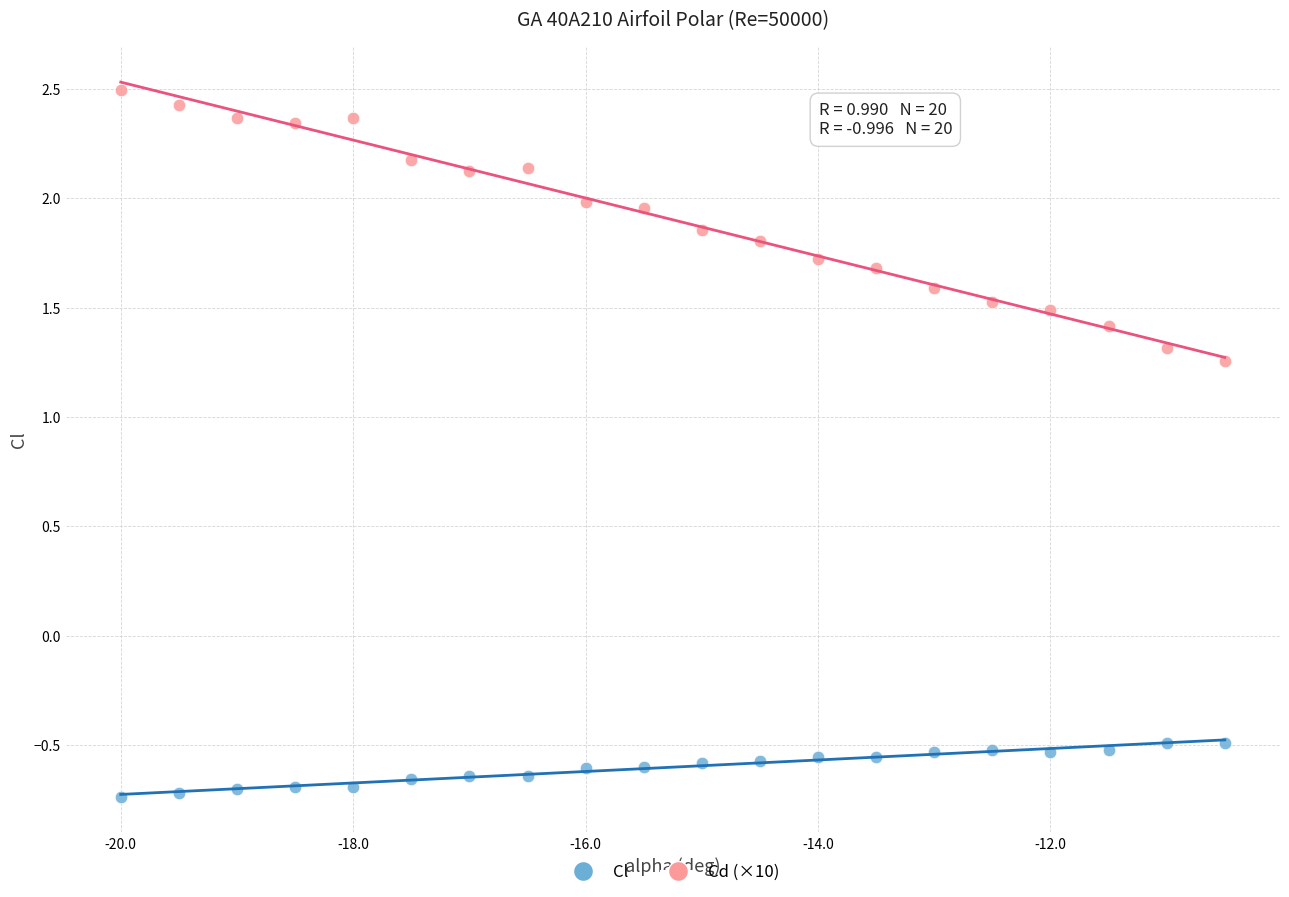

Which series reaches the minimum Y coordinate?

Cl